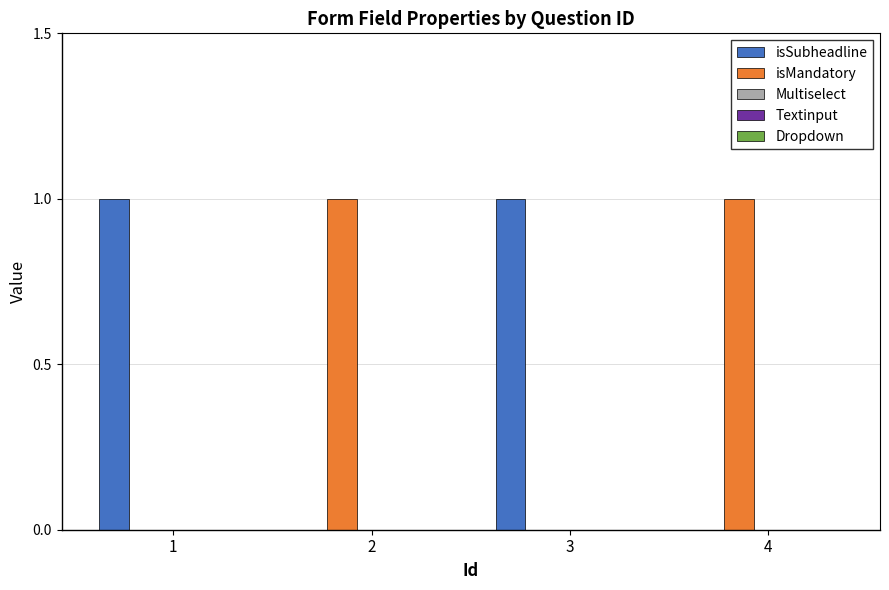

How many groups of bars are there?

4